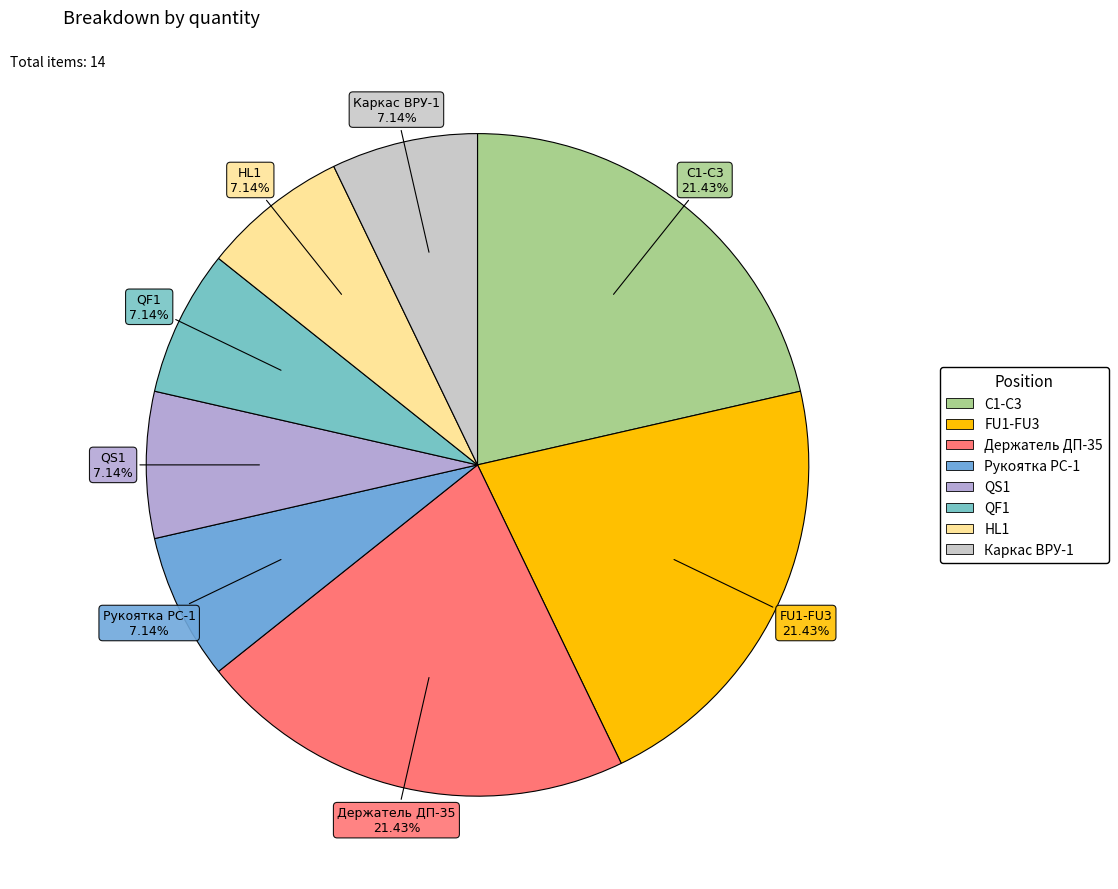

Count the number of slices in the pie.

8